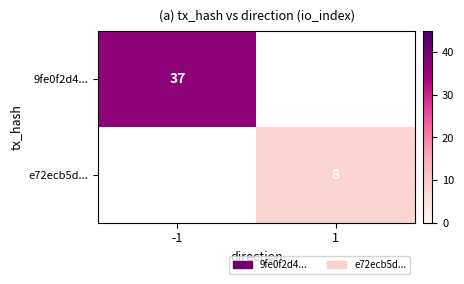

Which label corresponds to the smallest value in the chart?

1